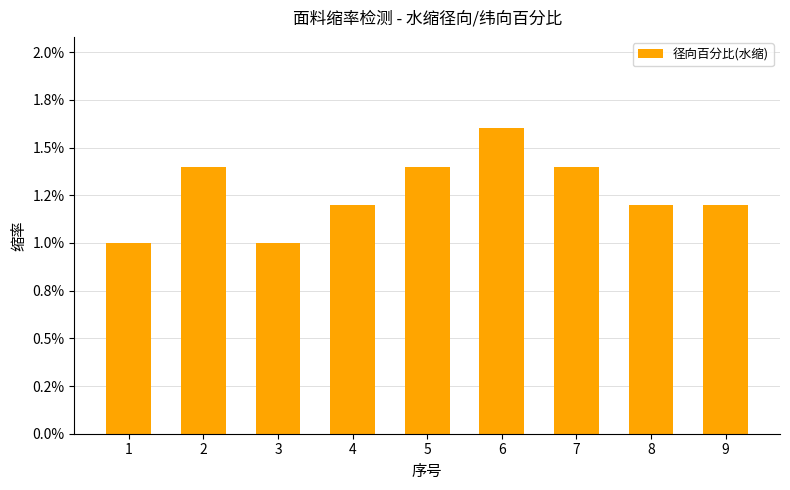

List the labels in order of value, smallest first.

1, 3, 4, 8, 9, 2, 5, 7, 6